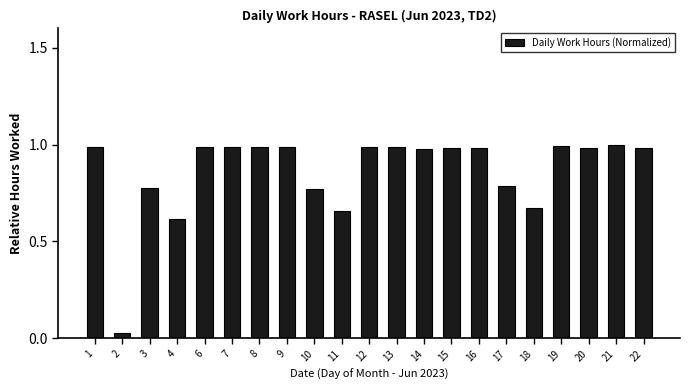

The value at 4 is 0.9. True or false?

False